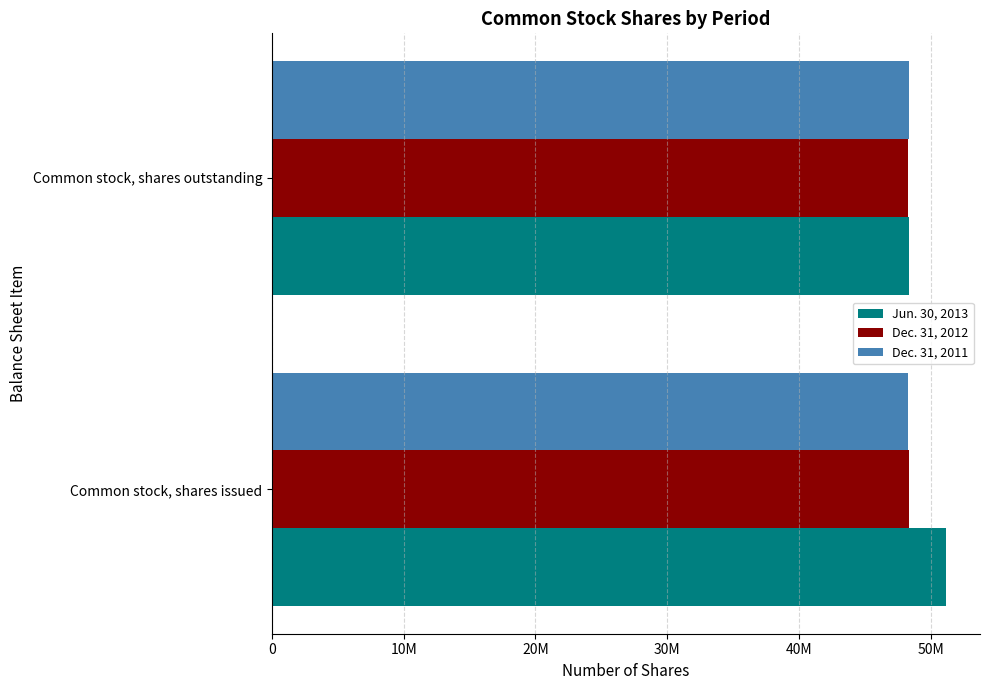

What is the average value of the Jun. 30, 2013 series?

49763285